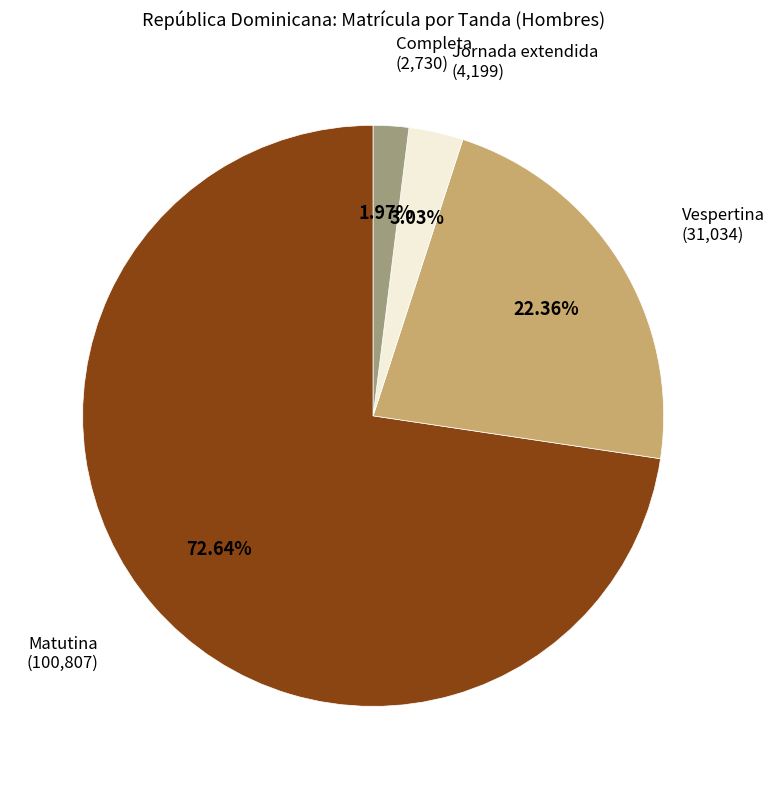

Do Vespertina and Matutina together represent more than half of the pie?

Yes